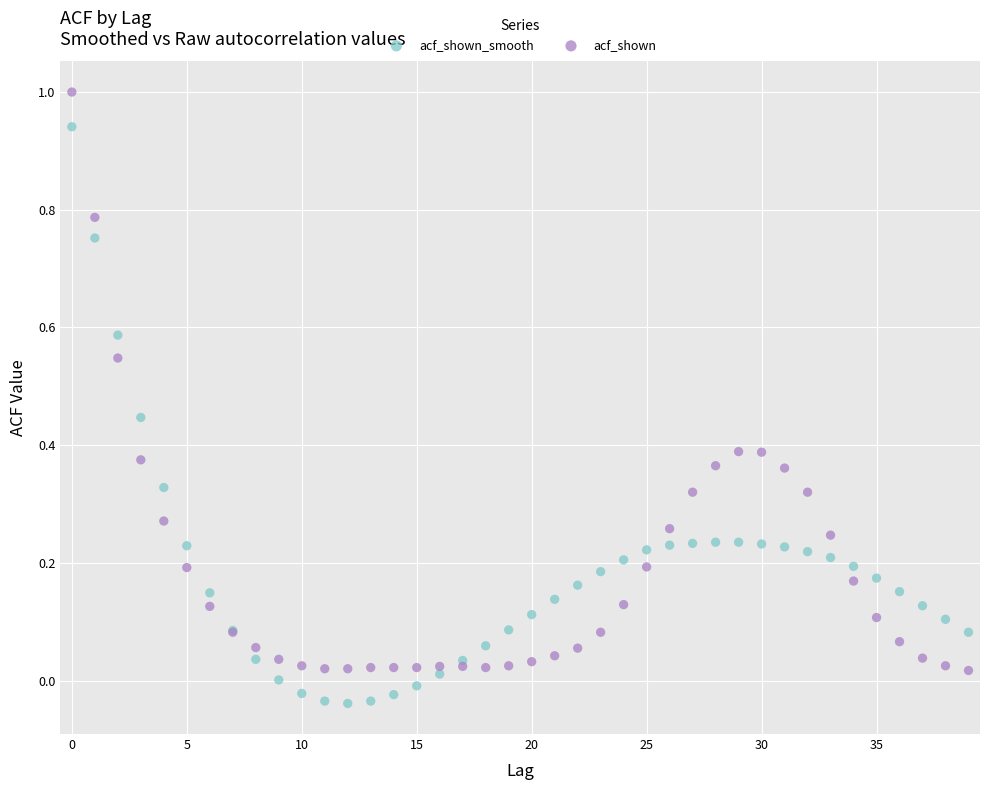

Which series reaches the maximum Y coordinate?

acf_shown